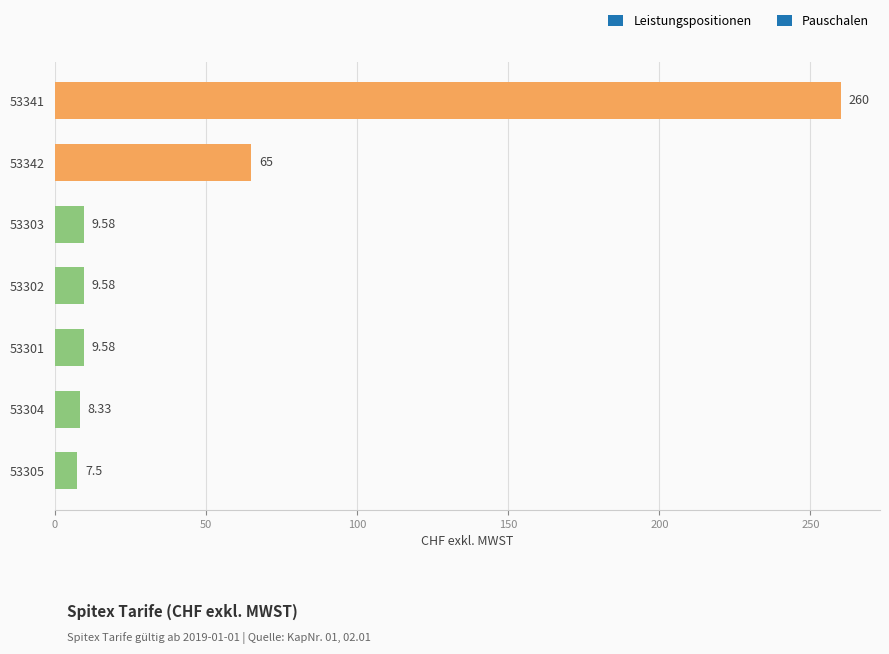

Which label corresponds to the smallest value in the chart?

53305